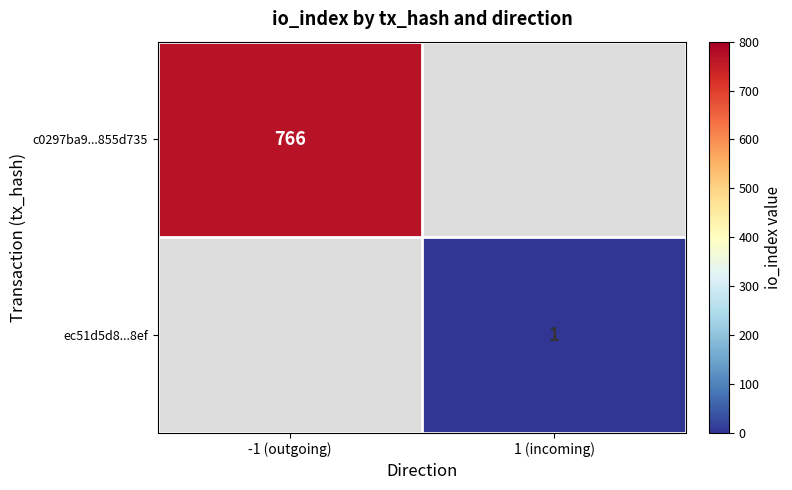

The value of c0297ba9...855d735 at -1 (outgoing) is 766. True or false?

True